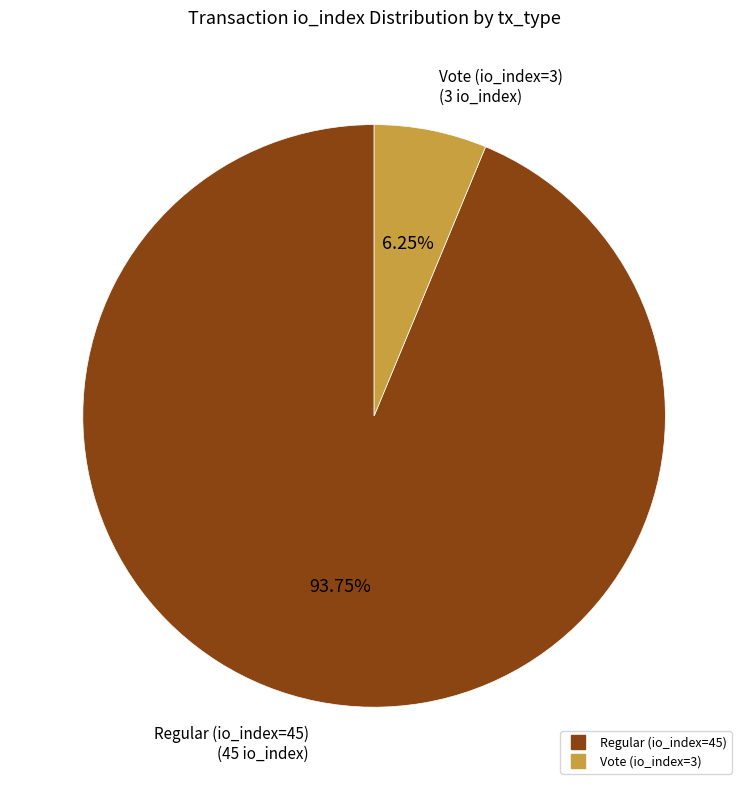

Combined, what portion of the pie is Vote (io_index=3) and Regular (io_index=45)?

100.0%